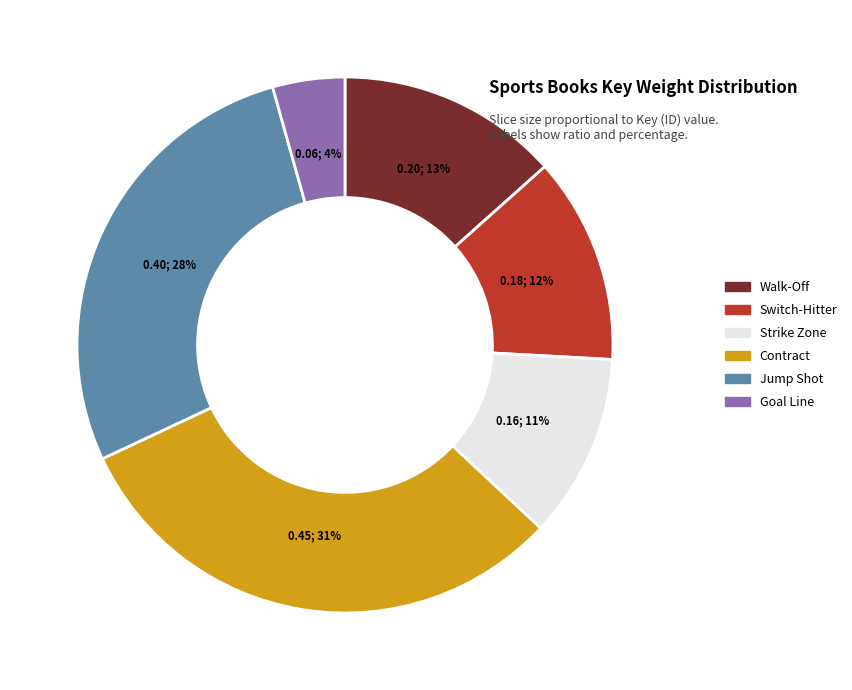

How many segments does this pie chart have?

6